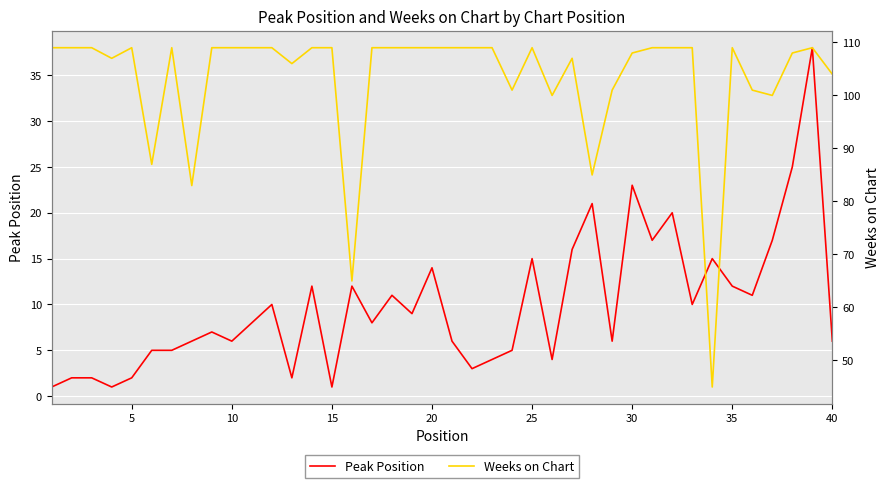

The Peak Position series shows 6 at 10. True or false?

True